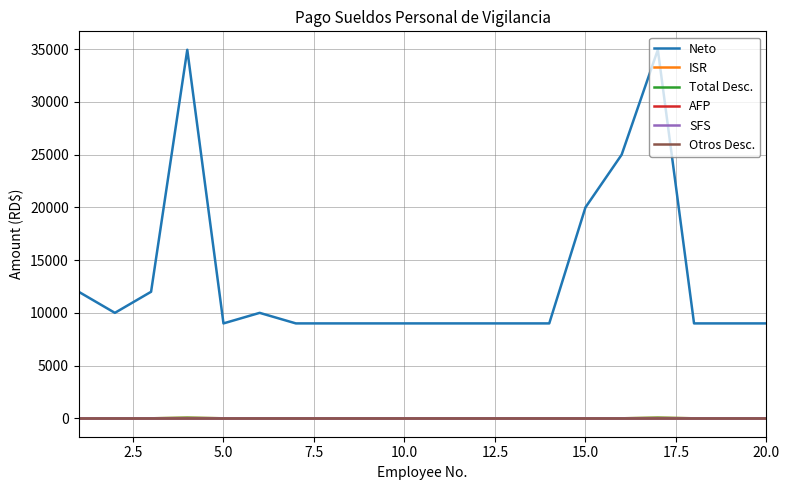

How many lines are shown in the chart?

6